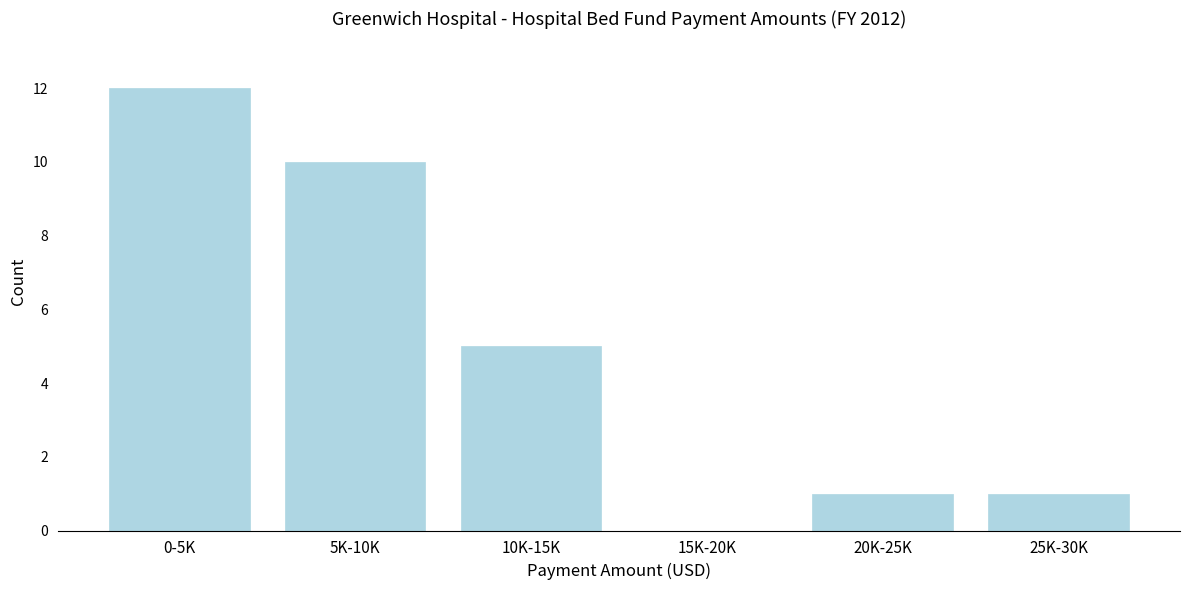

Reading right to left, transcribe all the data shown in this chart.

25K-30K=1	20K-25K=1	15K-20K=0	10K-15K=5	5K-10K=10	0-5K=12